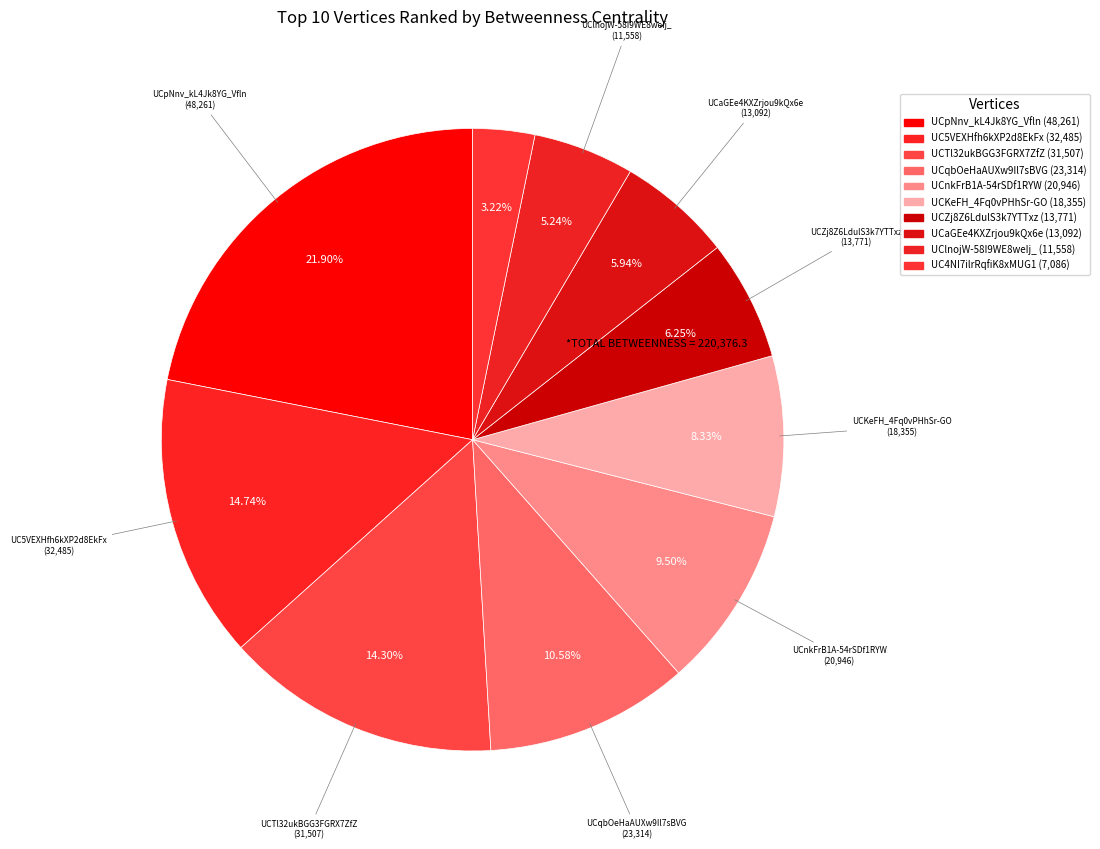

To the nearest percent, what is the average slice percentage?

10%